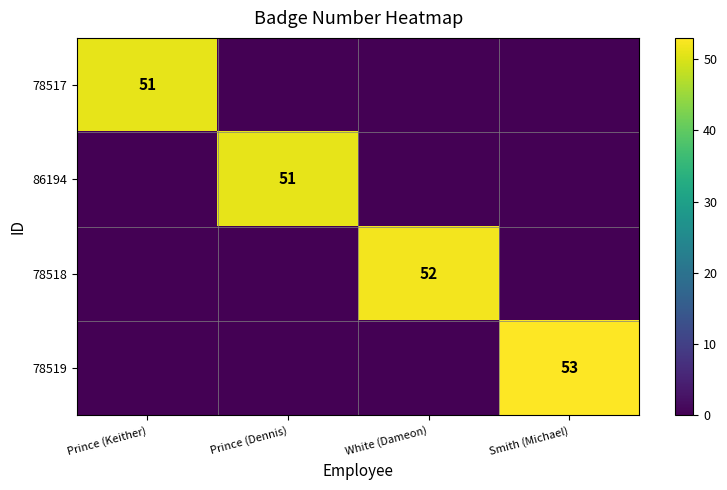

Which label corresponds to the largest value in the chart?

Smith (Michael)